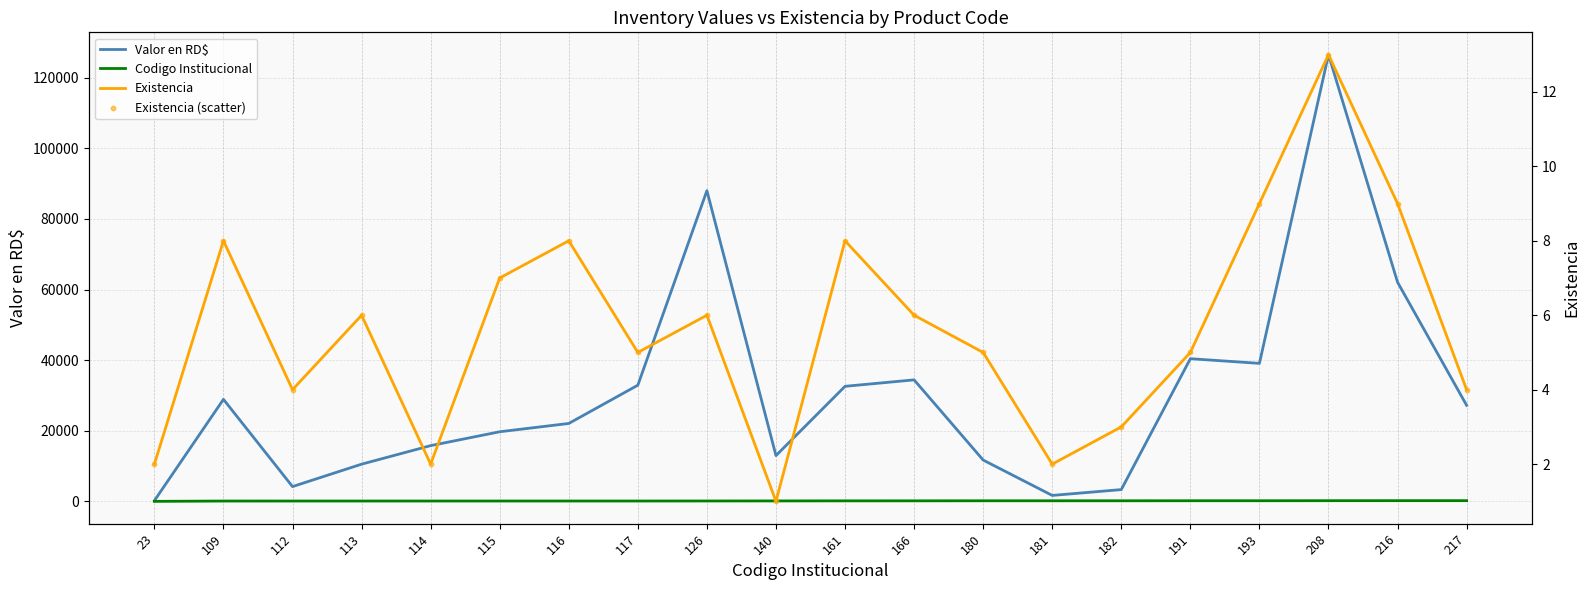

What are all the series names shown in the legend?

Valor en RD$, Codigo Institucional, Existencia, Existencia (scatter)